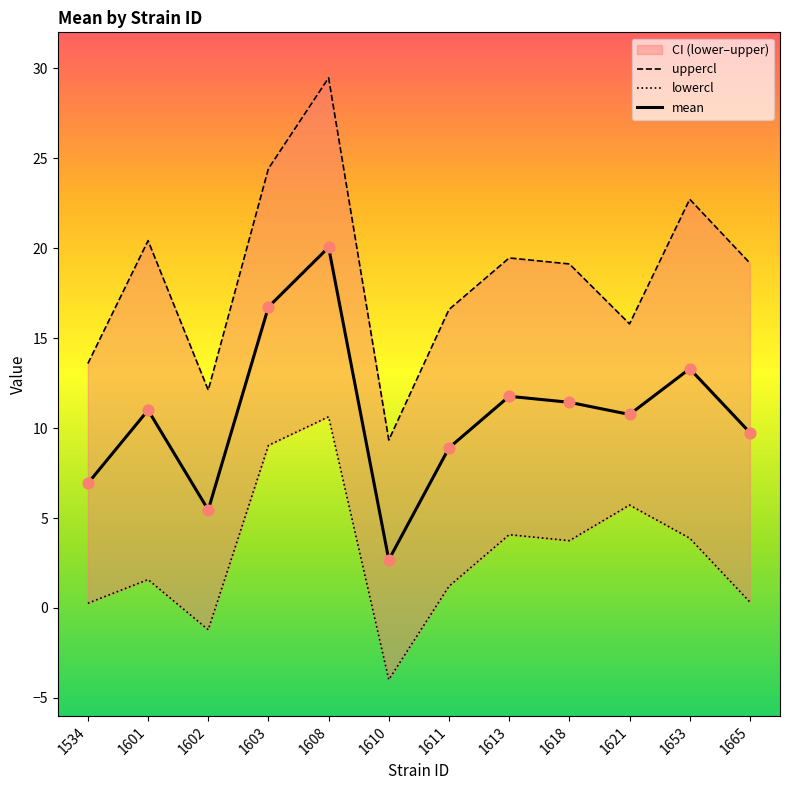

Which series contains the highest Y value?

uppercl